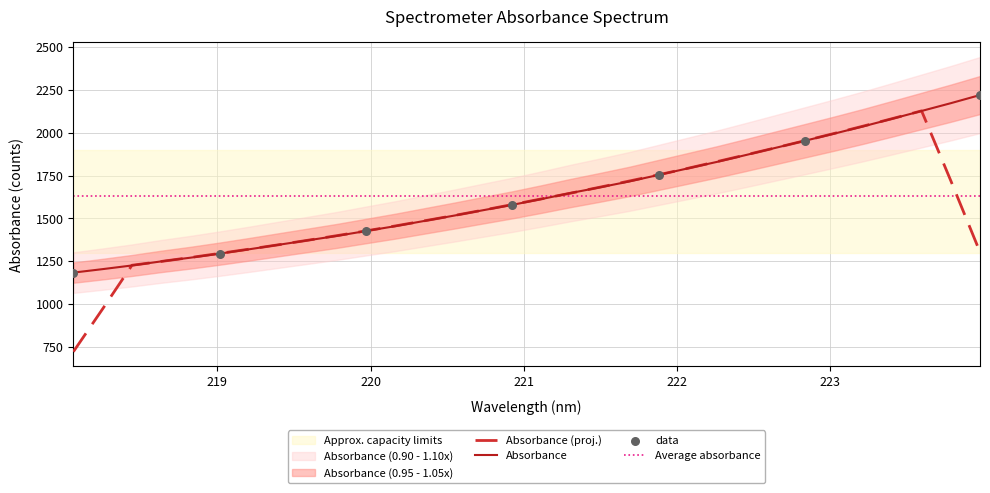

What is the change in value from 219.2067 to 219.3979?

+26.1